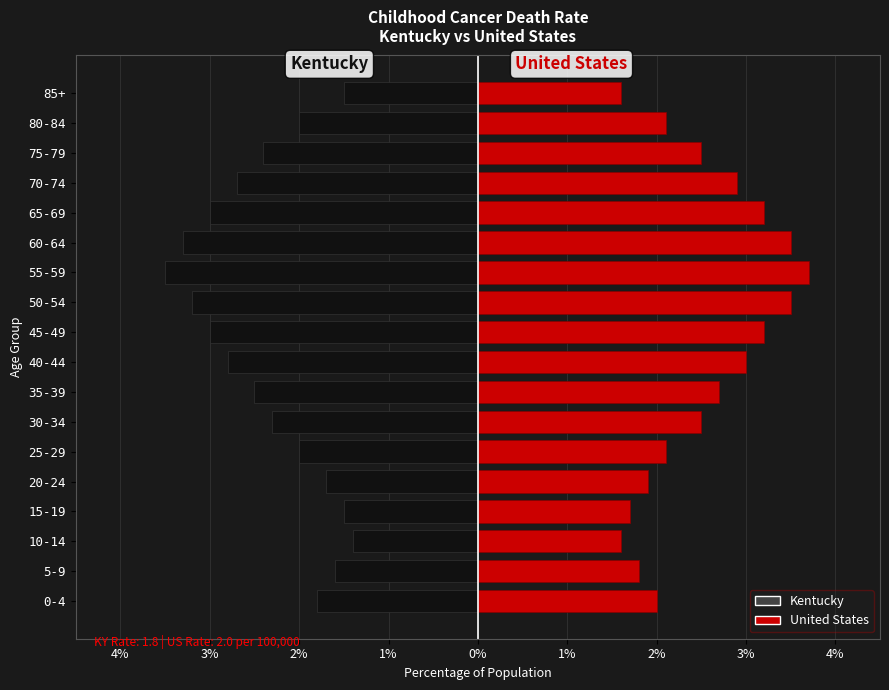

List the series in order of their peak value, highest first.

United States, Kentucky